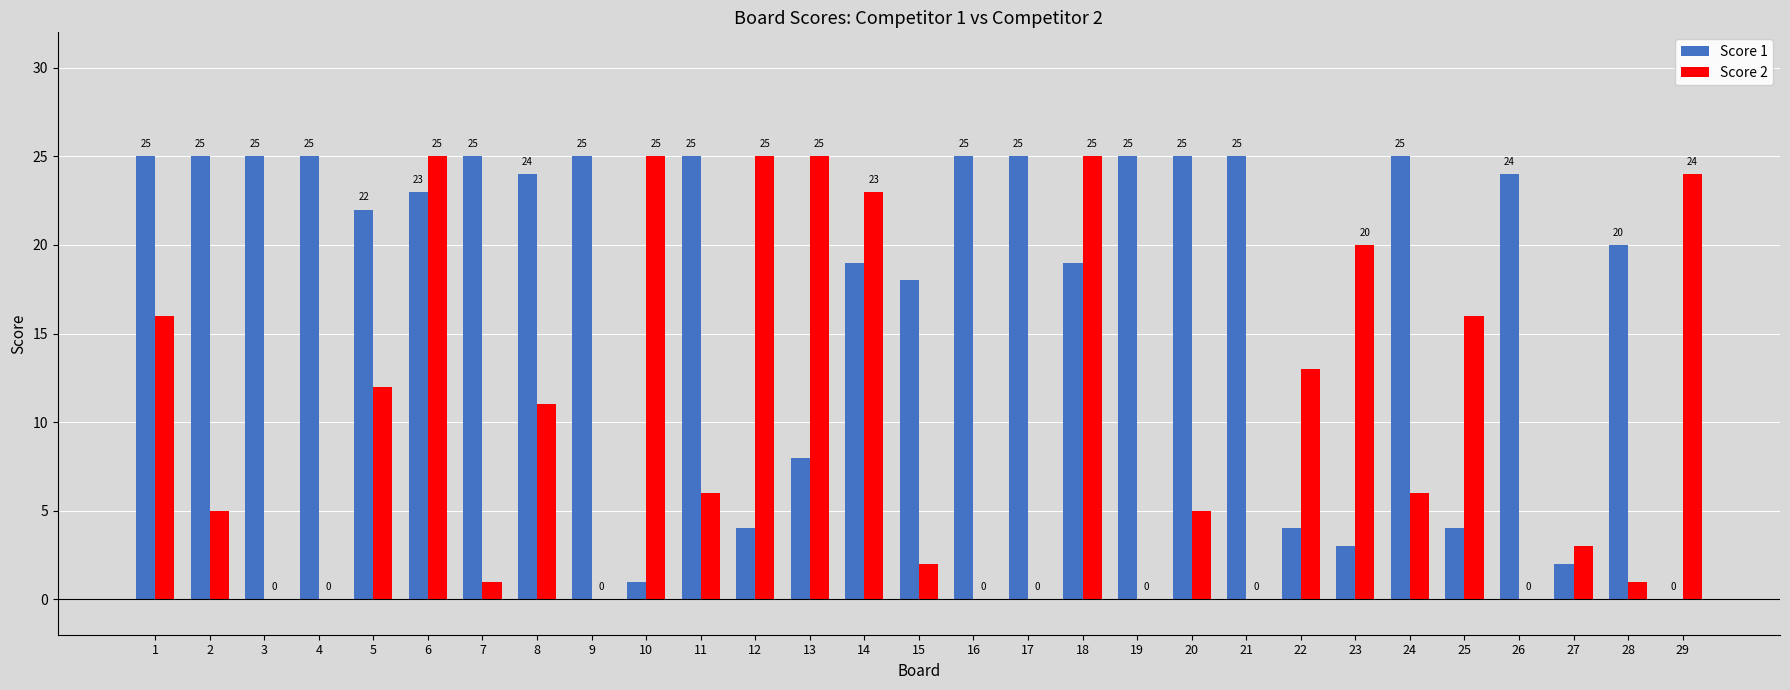

At which category is the sum across all series the highest?

6